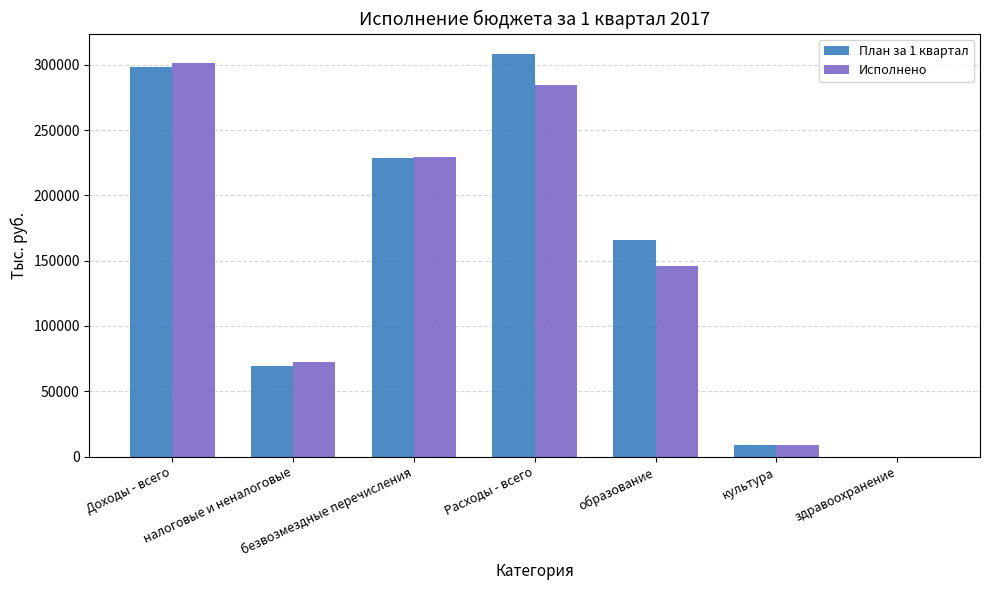

What is the maximum value for Исполнено?

301395.1